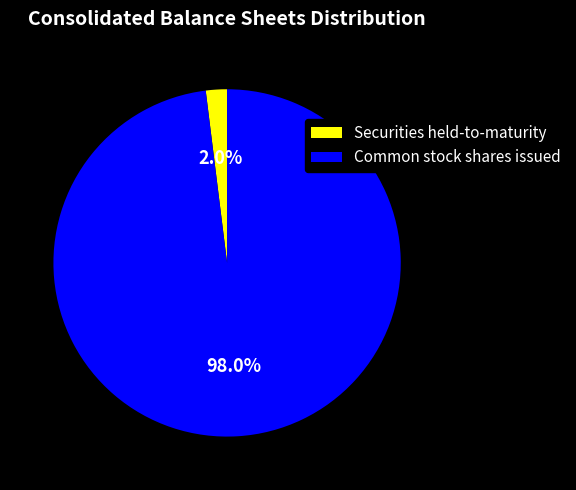

How many segments does this pie chart have?

2